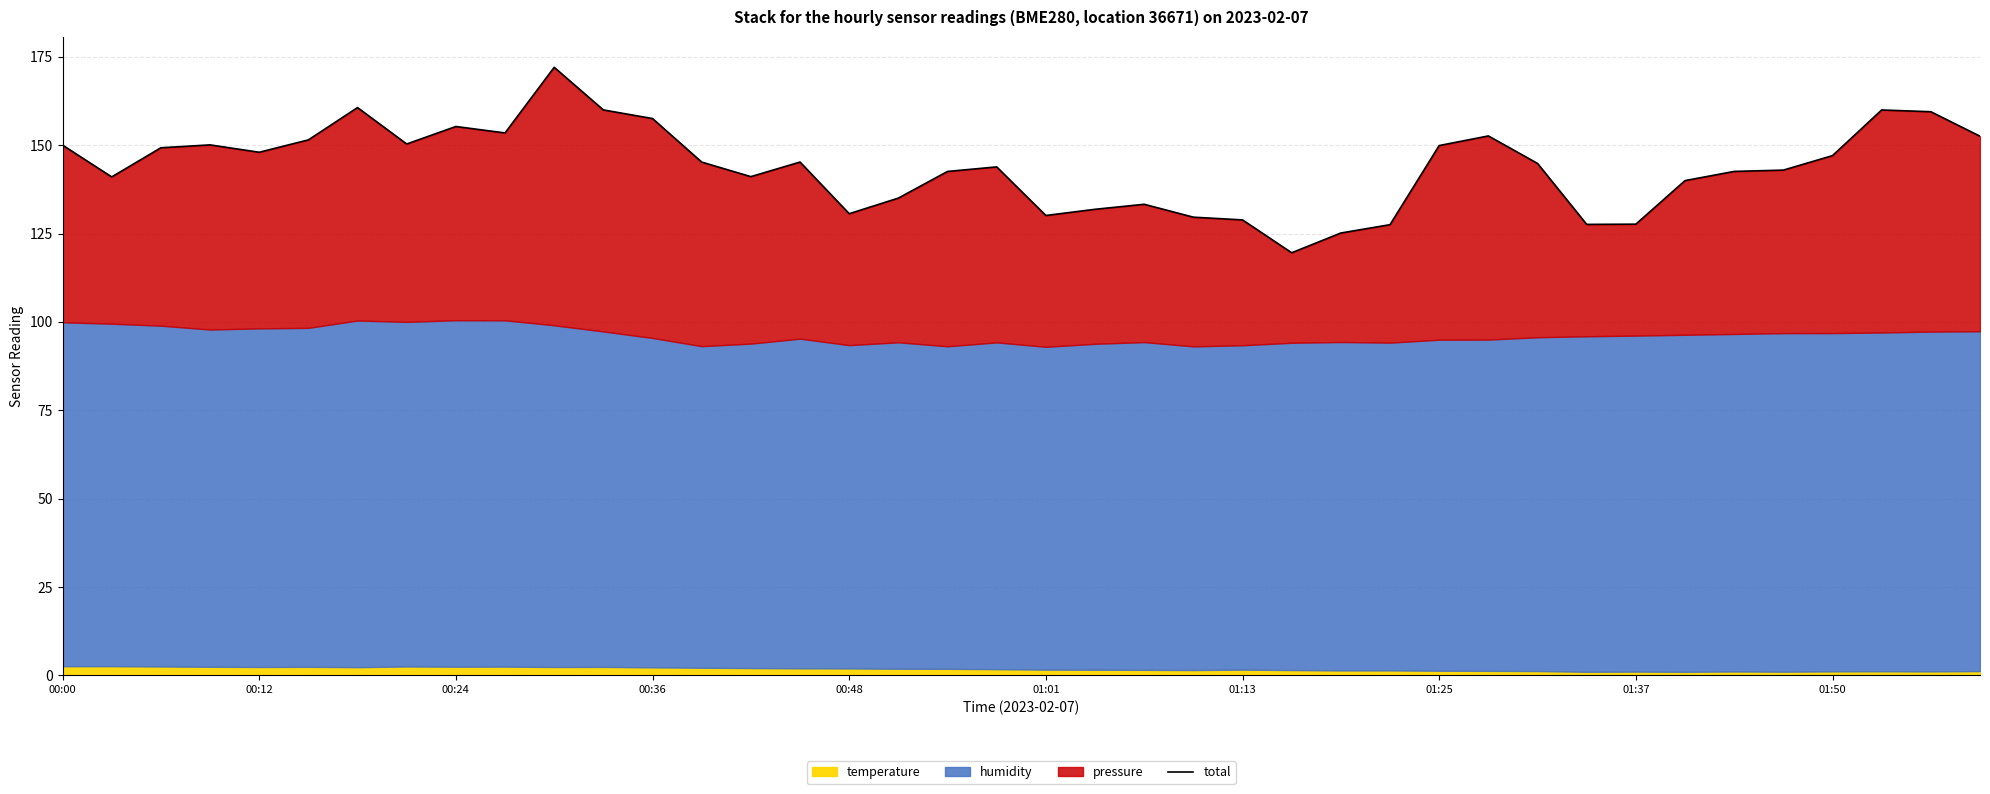

Approximately how many times larger is the value at 22 compared to 12?

0.8